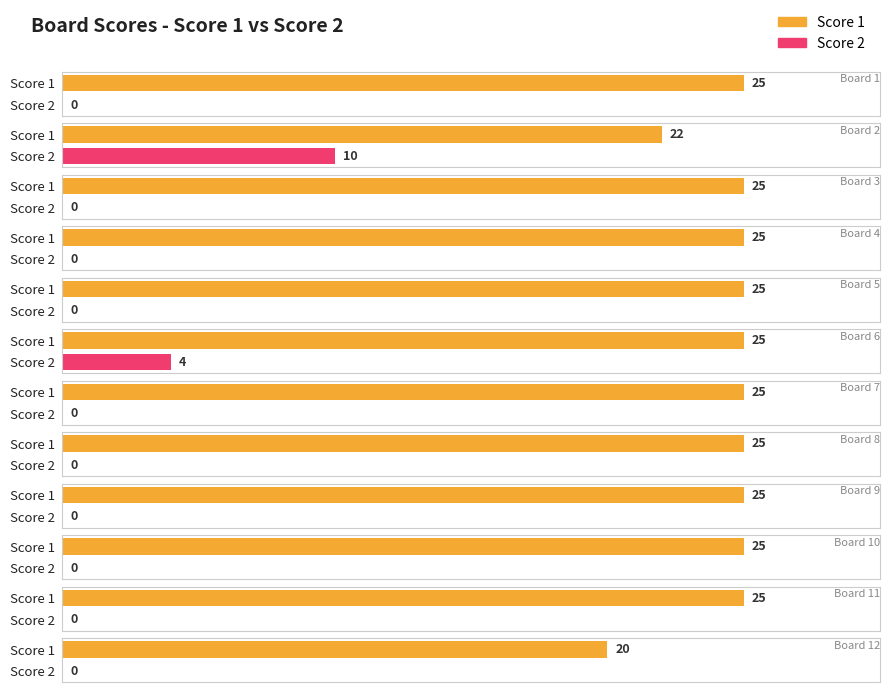

What is the spread (max minus min) of values at 12?

20